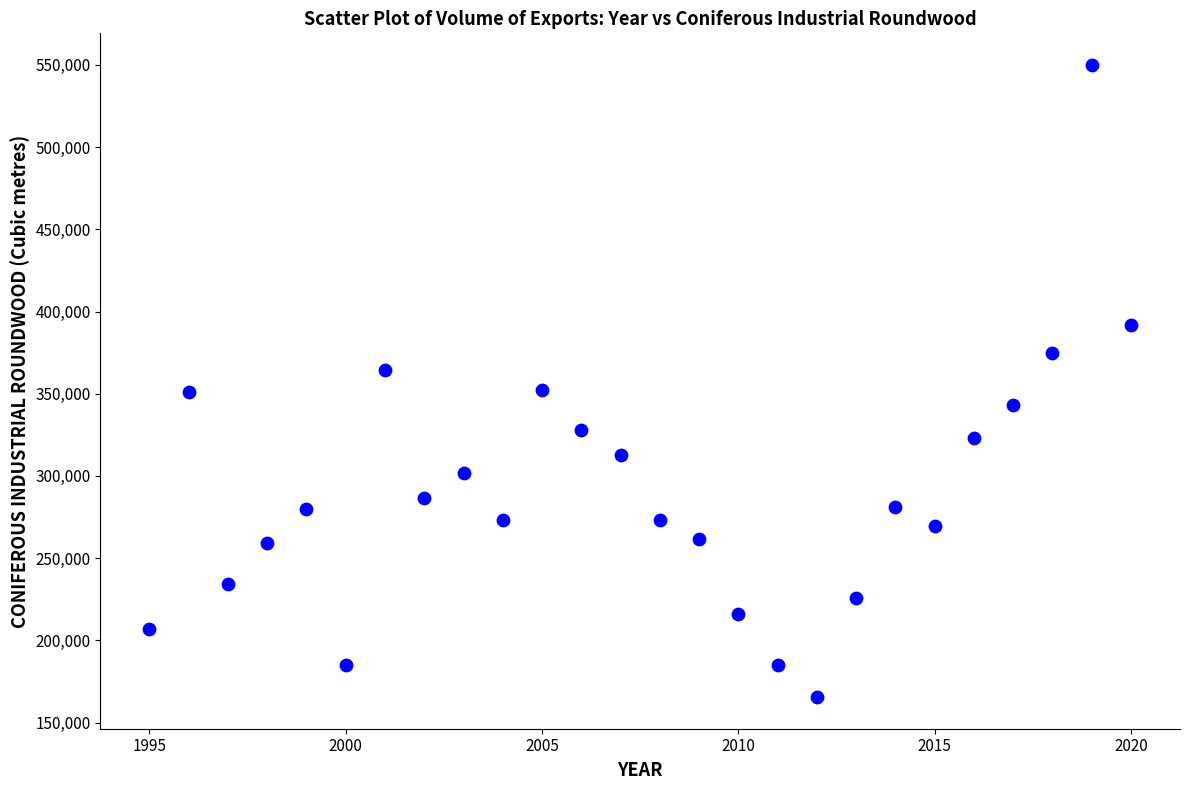

What is the range of X values (max minus min)?

25